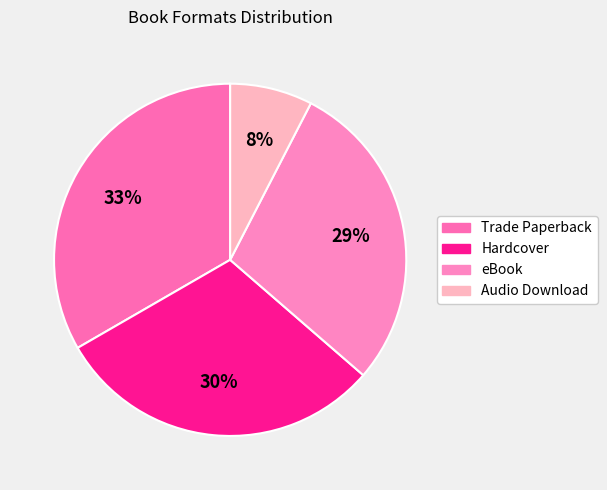

How many slices are in this pie chart?

4